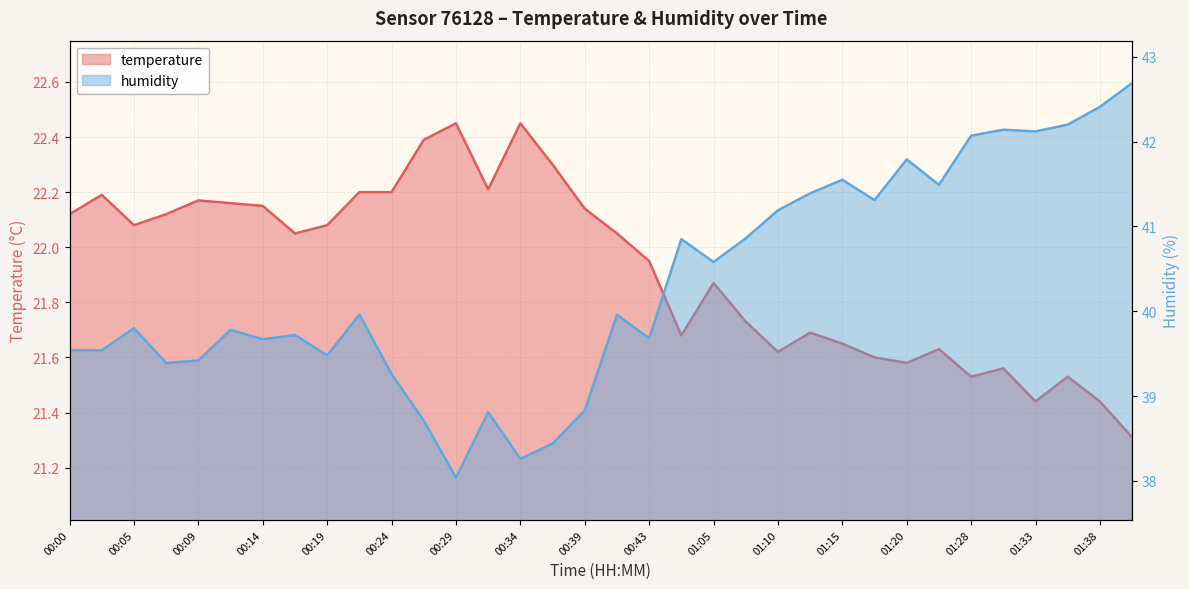

Where is the first local minimum for temperature?

00:05